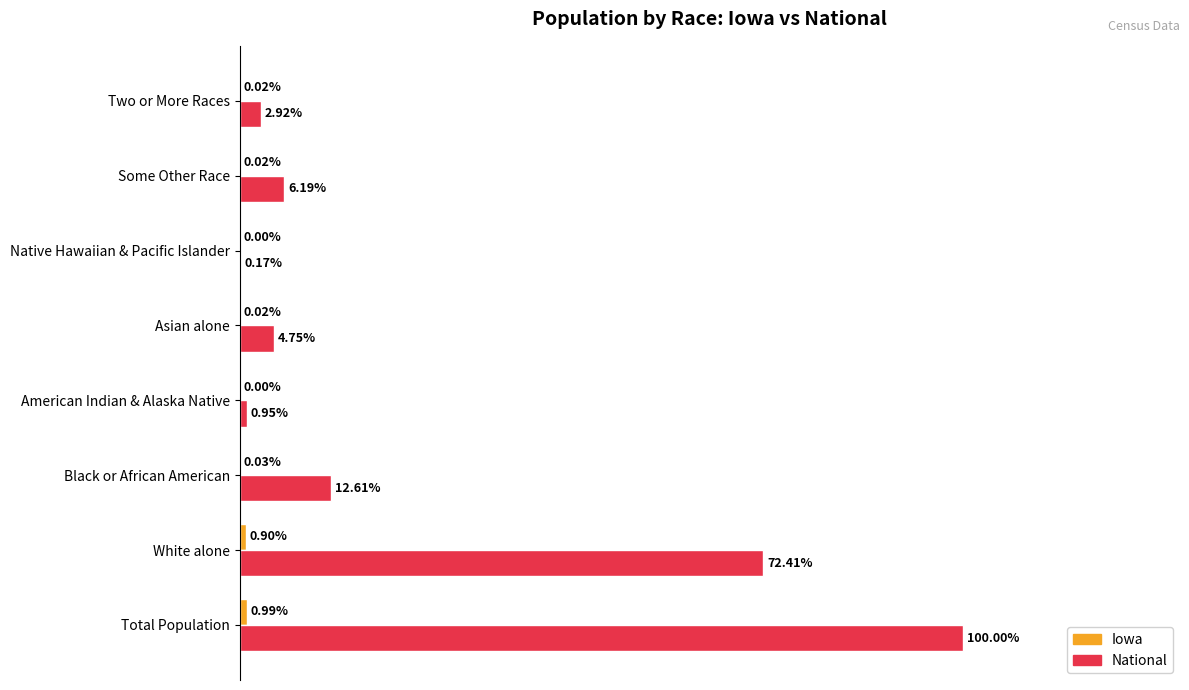

Between Black or African American and Two or More Races, which series saw the biggest shift?

National